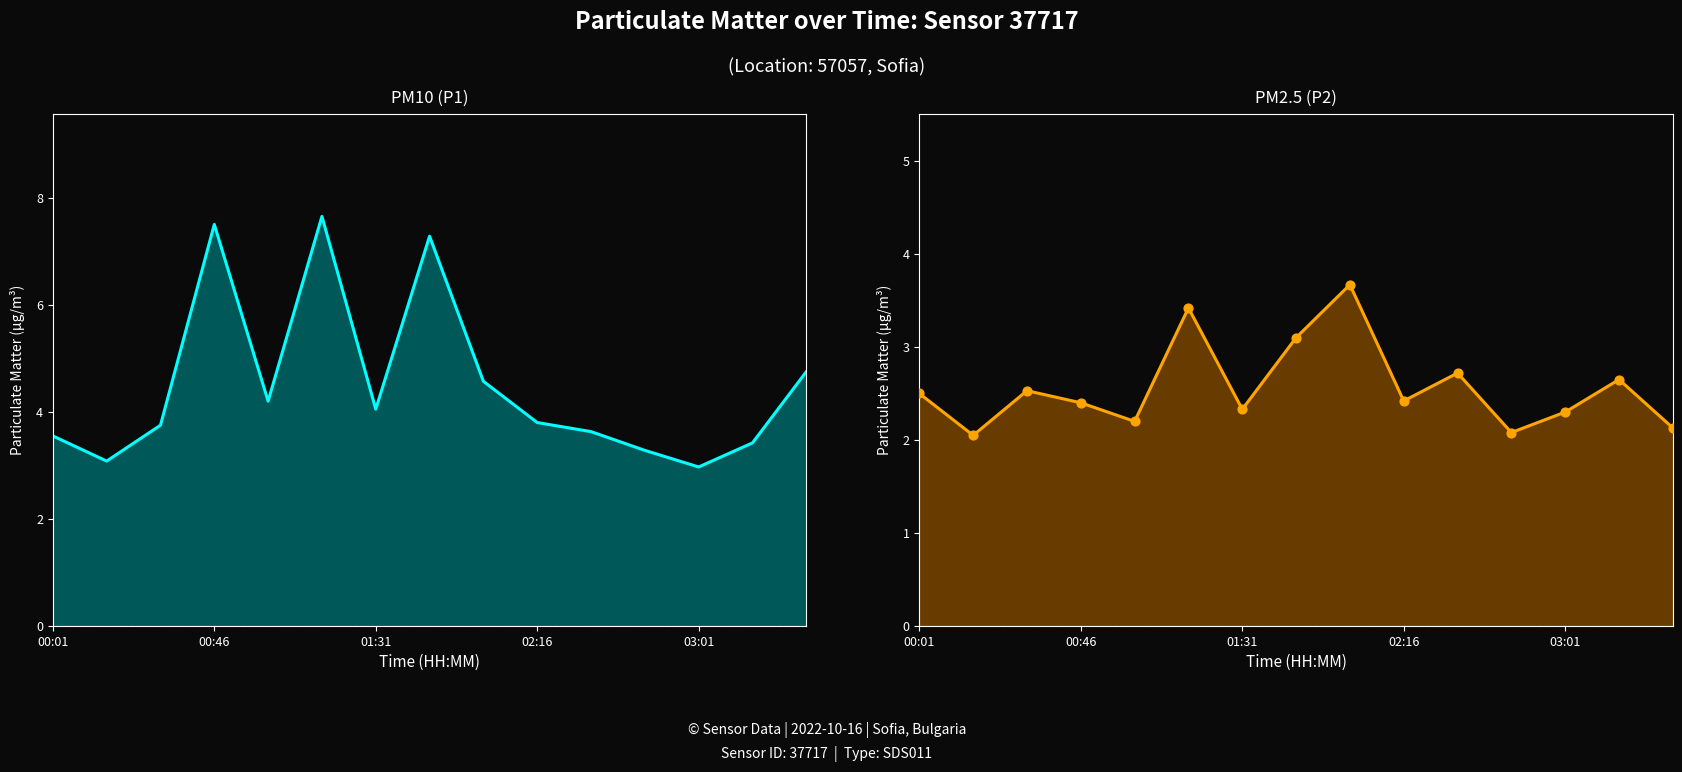

Which series reaches the minimum Y coordinate?

P2